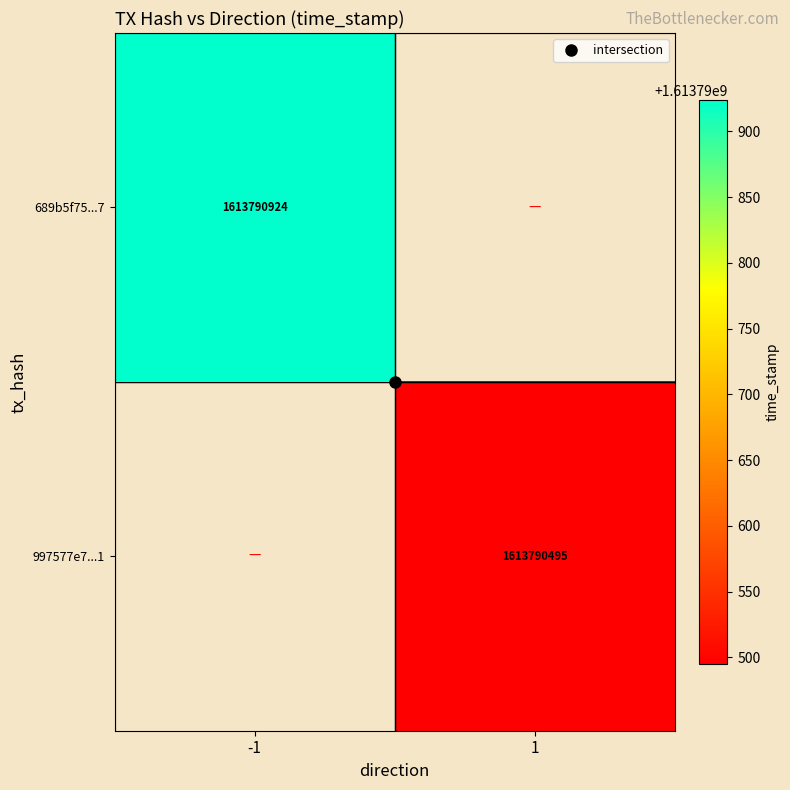

Is it true that 997577e7deb3a17536cb93d0b43ae7993be04a1 equals 1071502315 at direction_1?

False